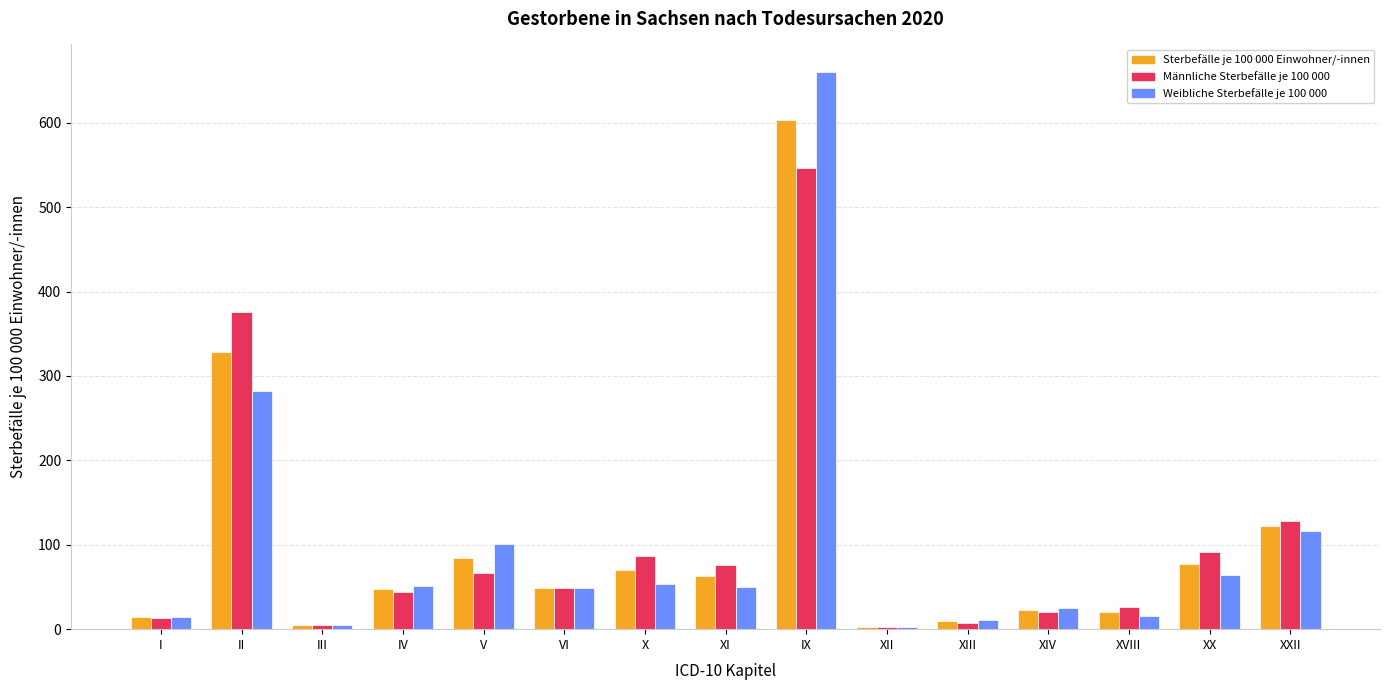

Which category has the highest value in the Weibliche Sterbefälle je 100 000 series?

IX